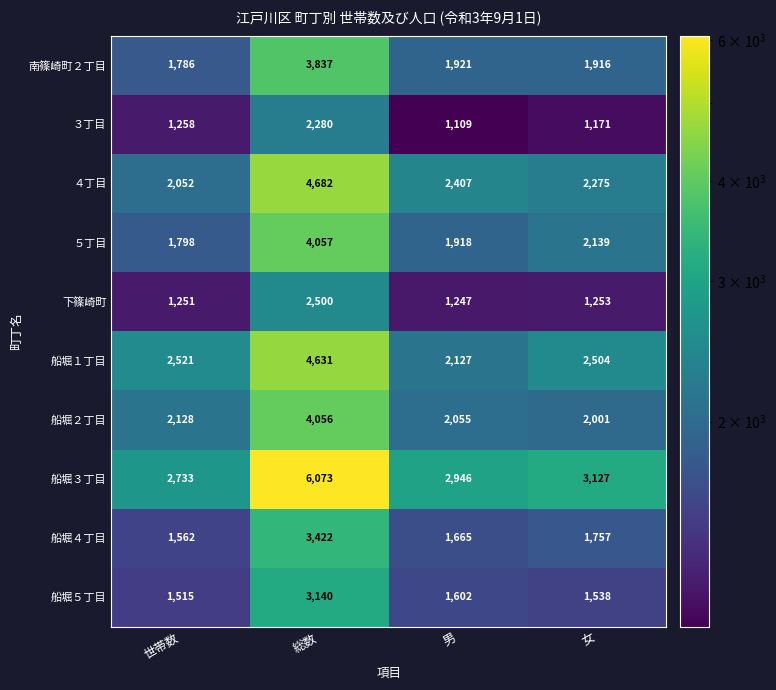

What is the total value across all series at 女?

19681